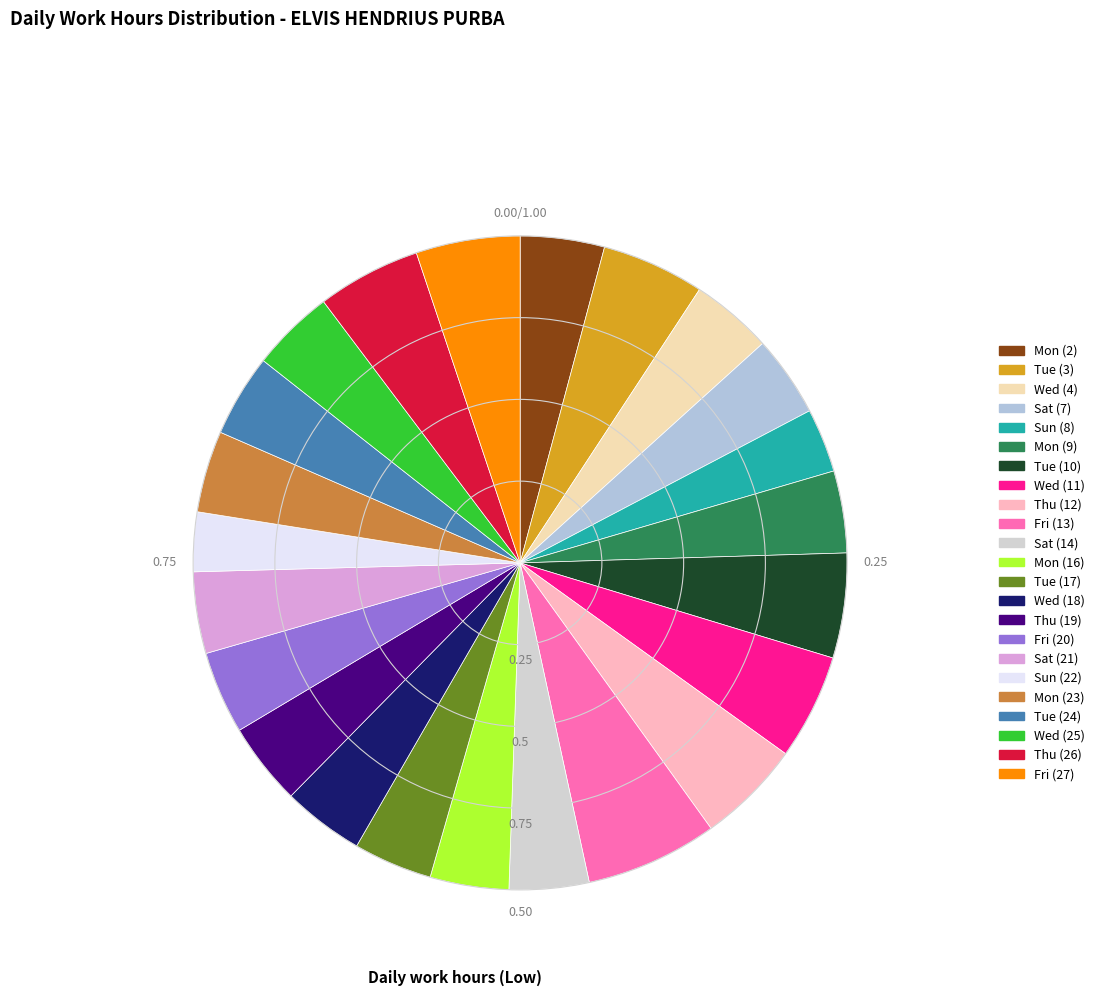

Approximately how many times larger is the value at Wed (4) compared to Tue (10)?

0.8